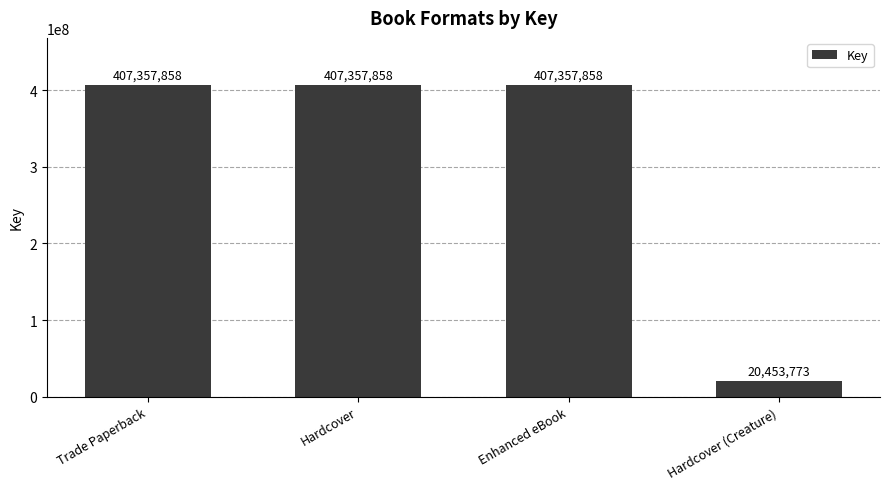

Which category has the lowest value across all series?

Hardcover (Creature)